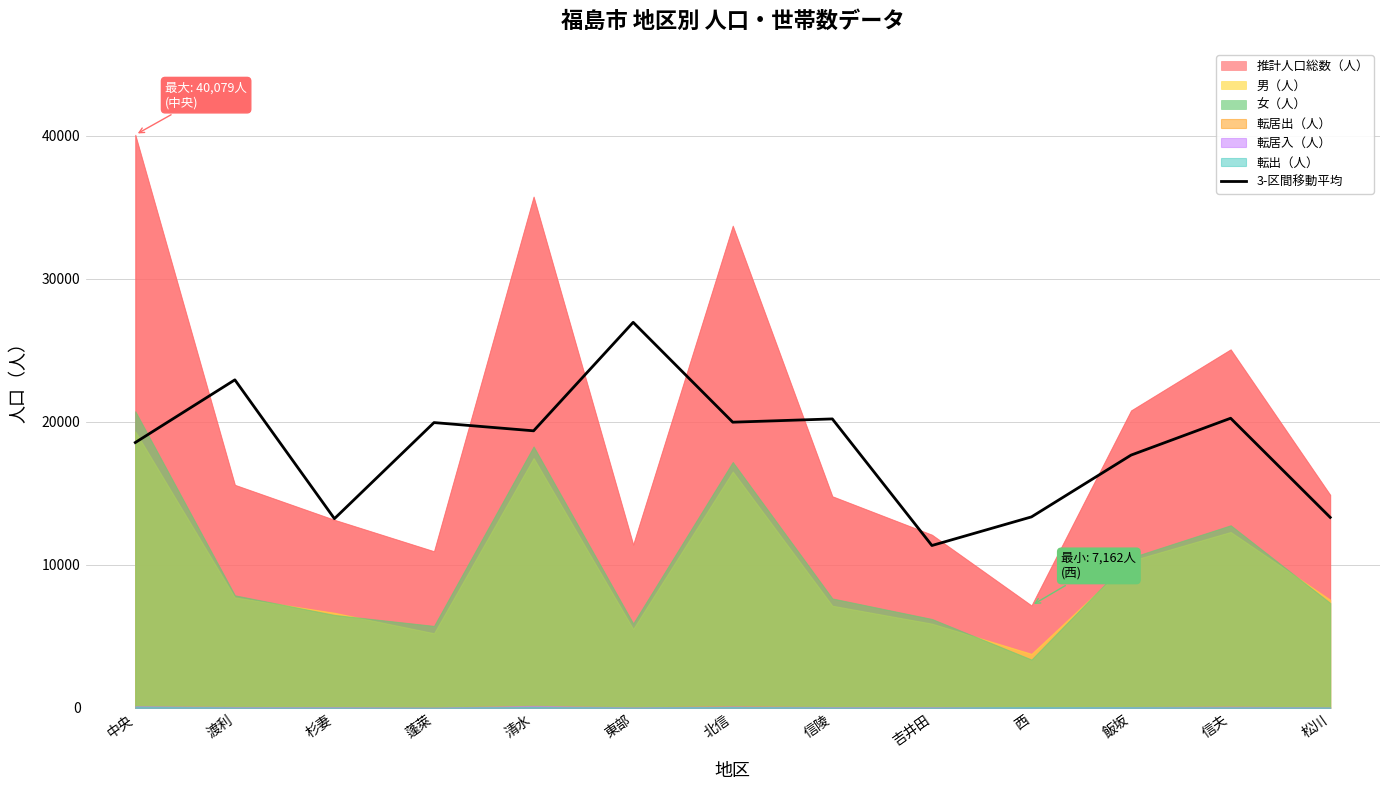

What is the value of the 9th point from the left?

11357.0